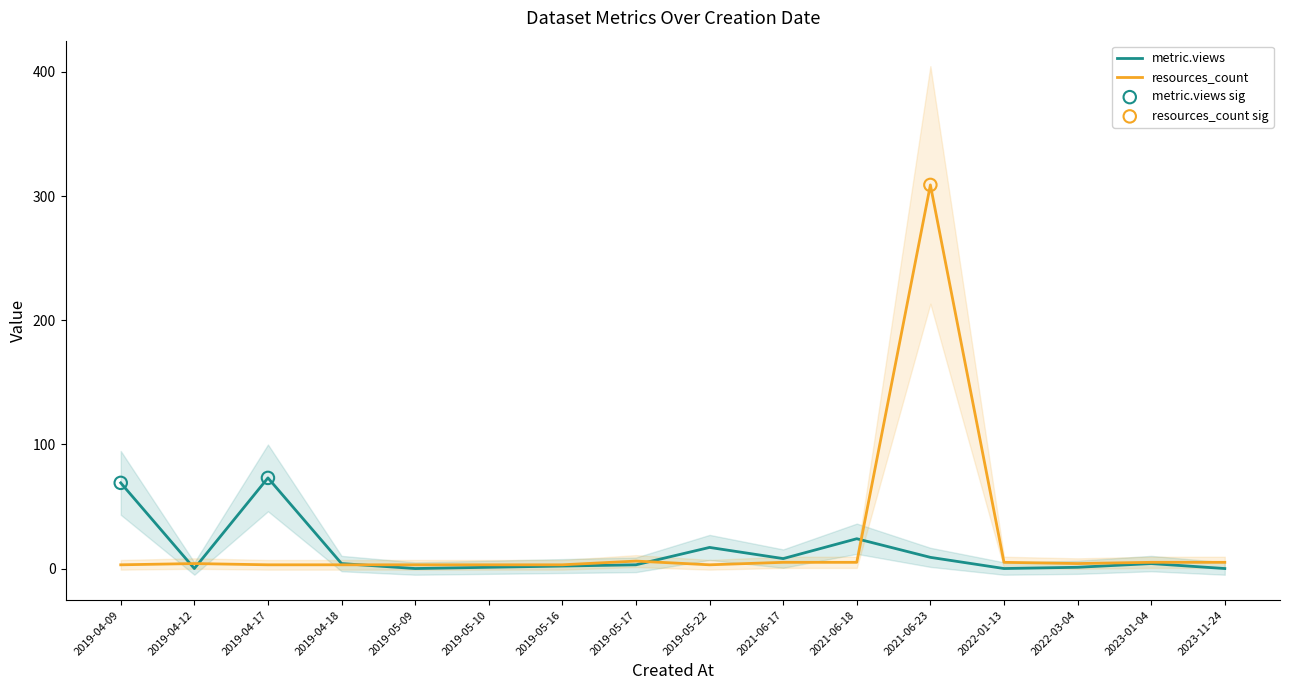

Which series has the largest total across all categories?

resources_count